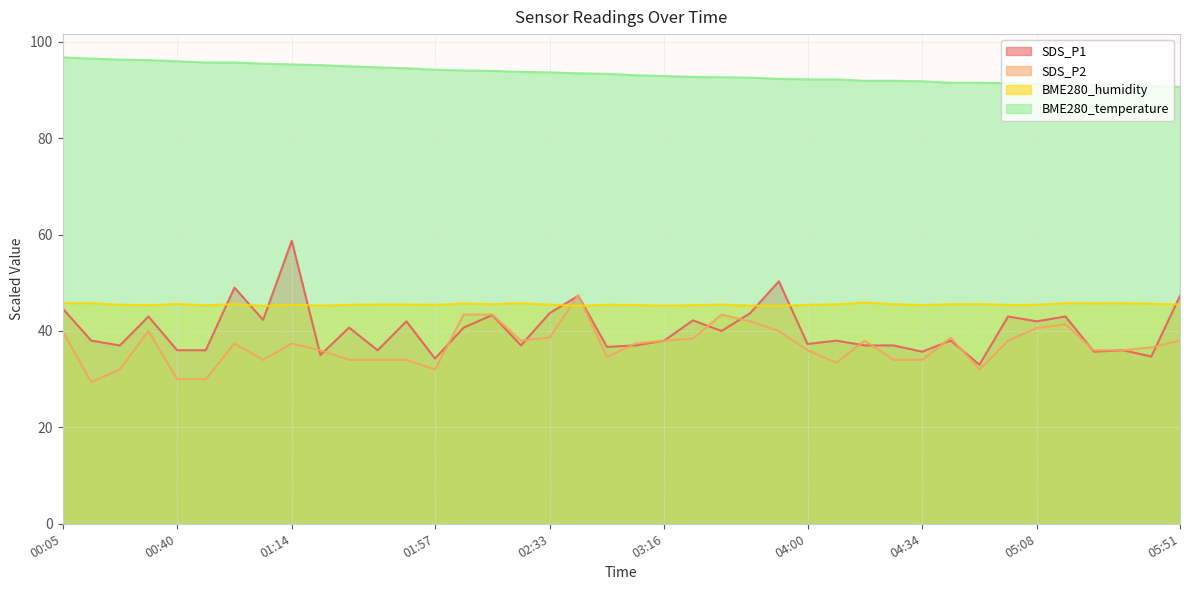

What is the label of the 38th point from the right?

00:22